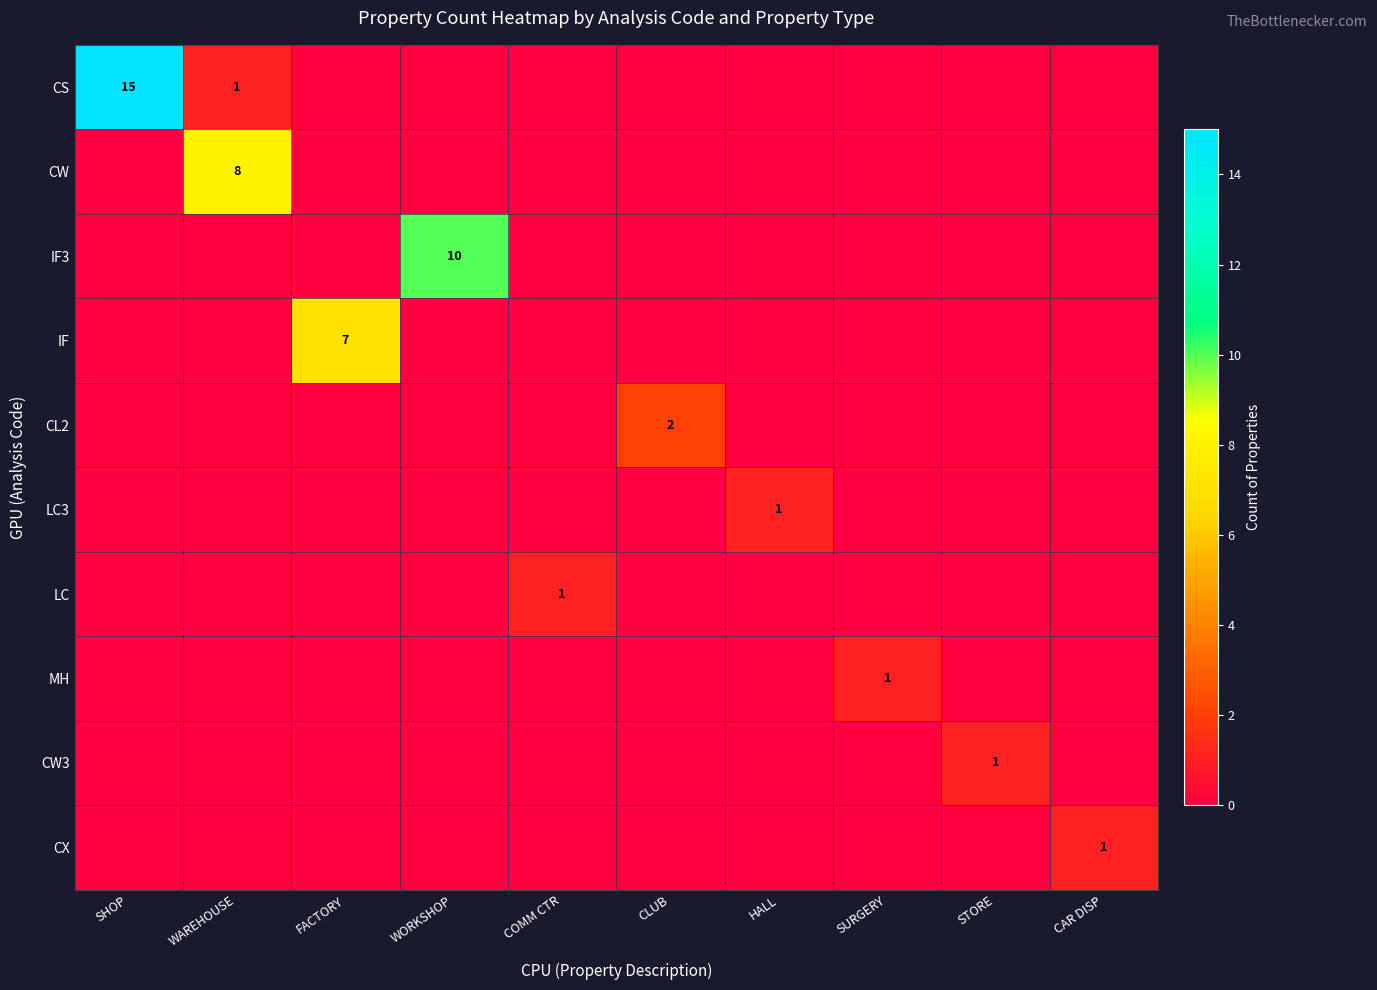

The CS series shows 1 at WAREHOUSE. True or false?

True